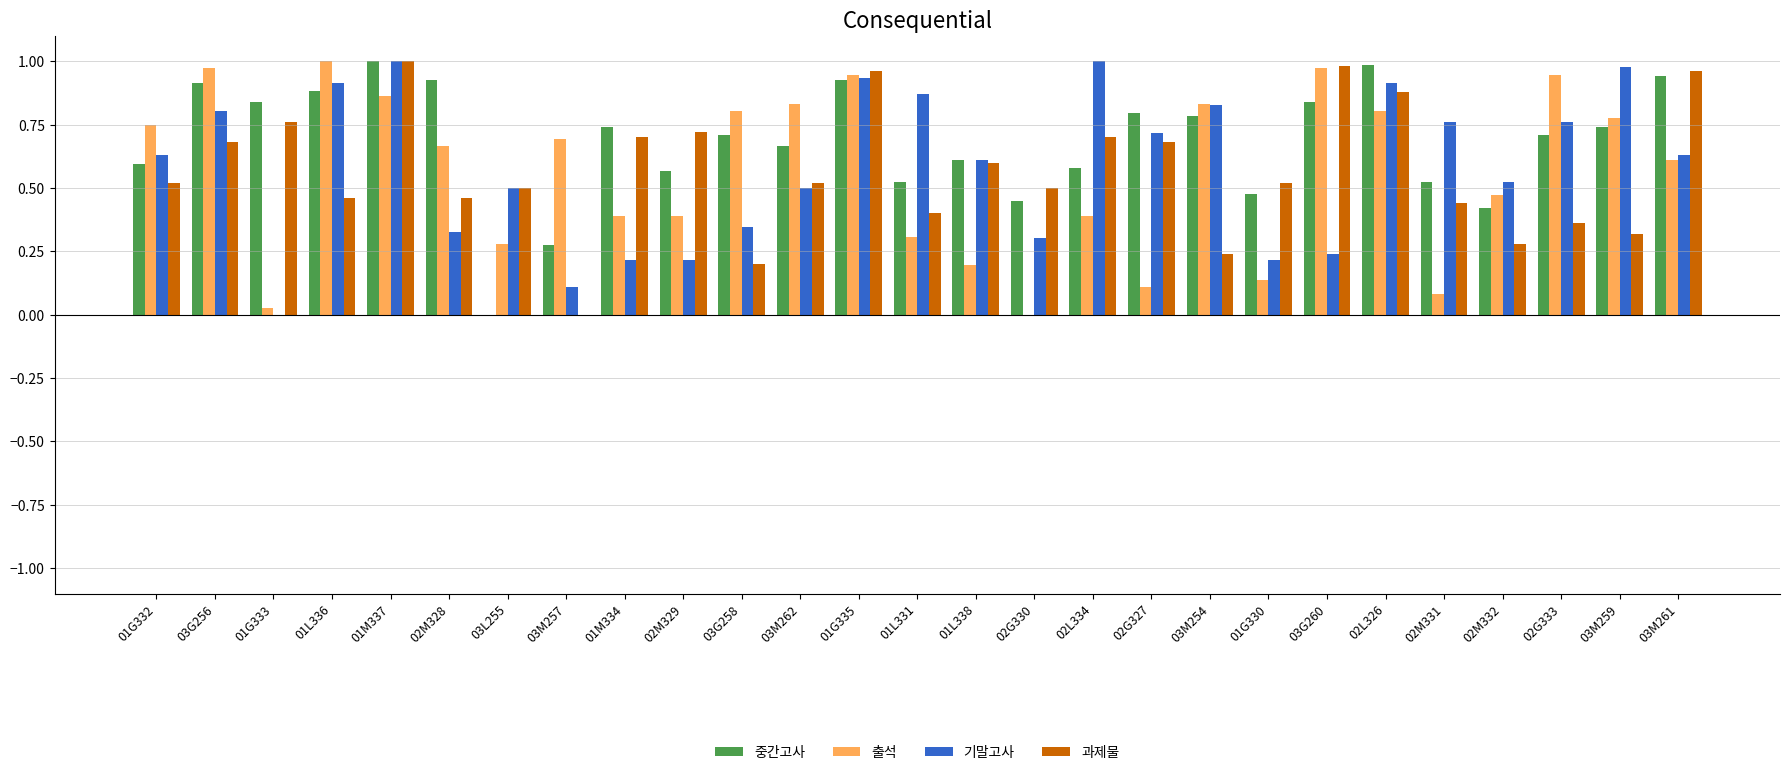

What is the total value across all series at 03M259?

2.8